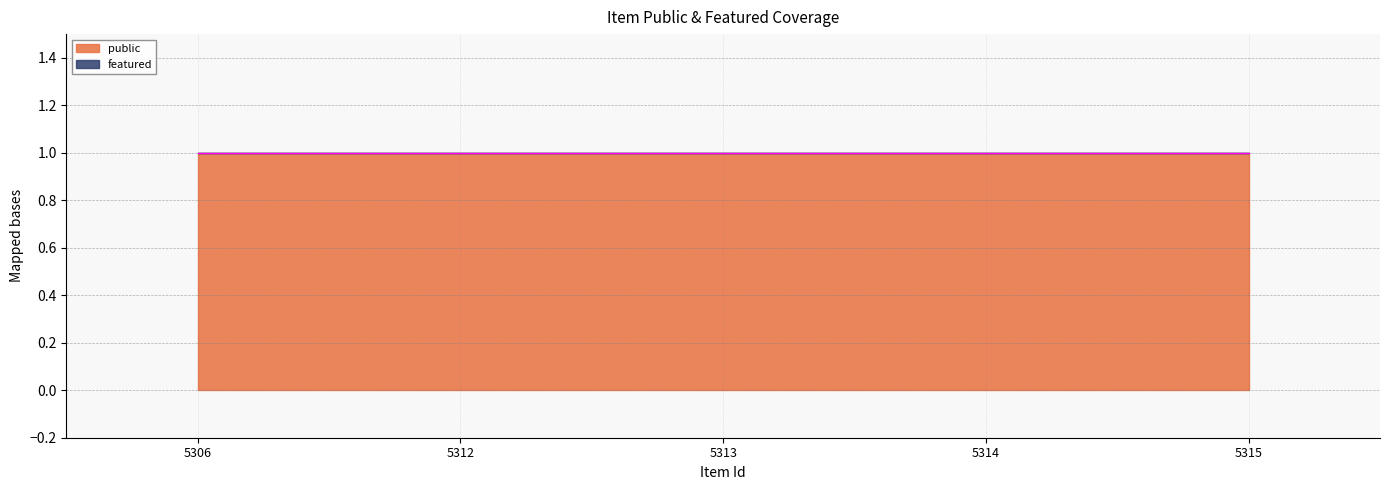

Is it true that public equals 1 at 5312?

True